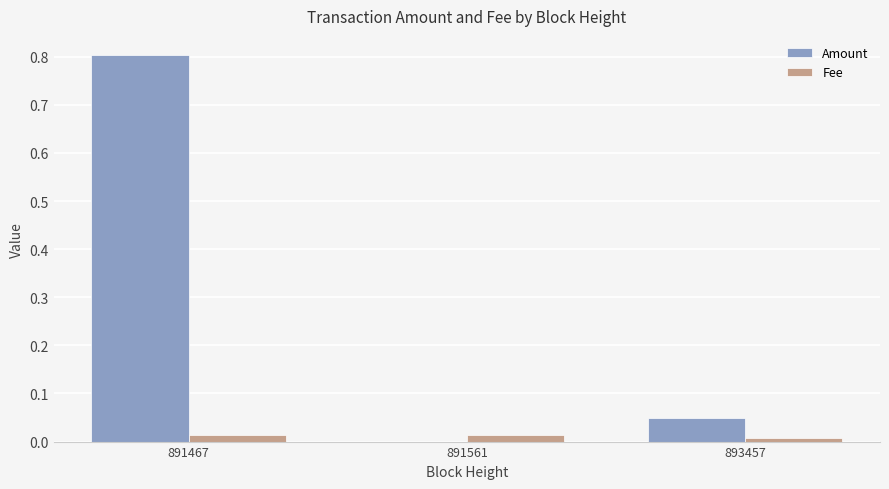

How many groups of bars are there?

3